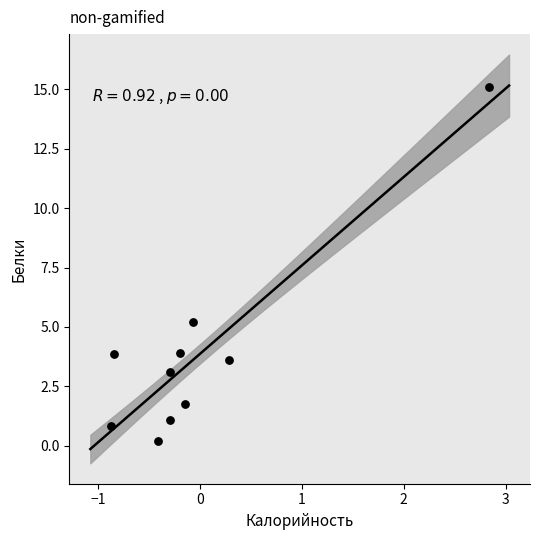

What is the range of X values (max minus min)?

3.7